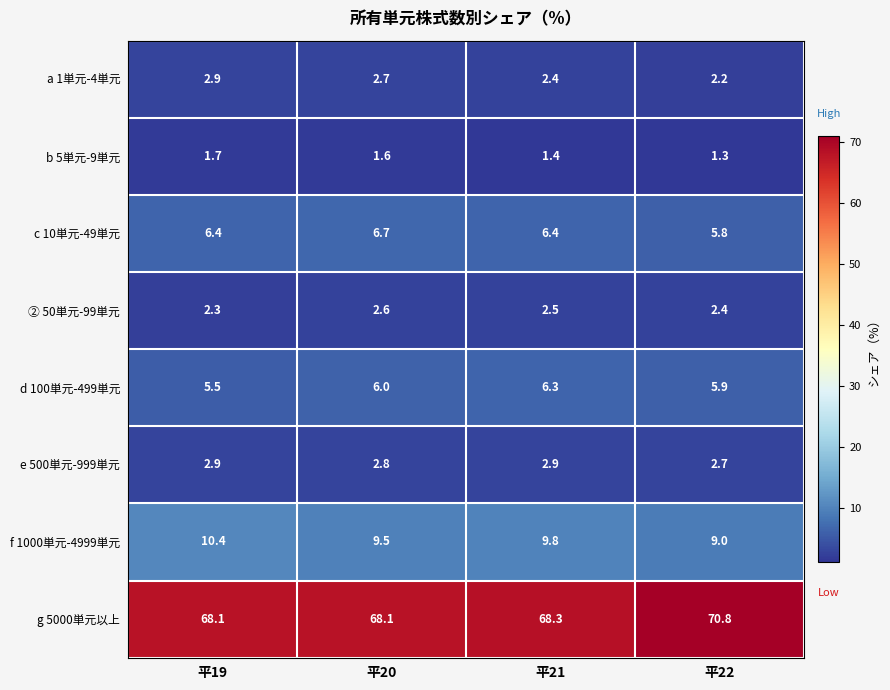

Between 平20 and 平22, which series saw the biggest shift?

g 5000単元以上